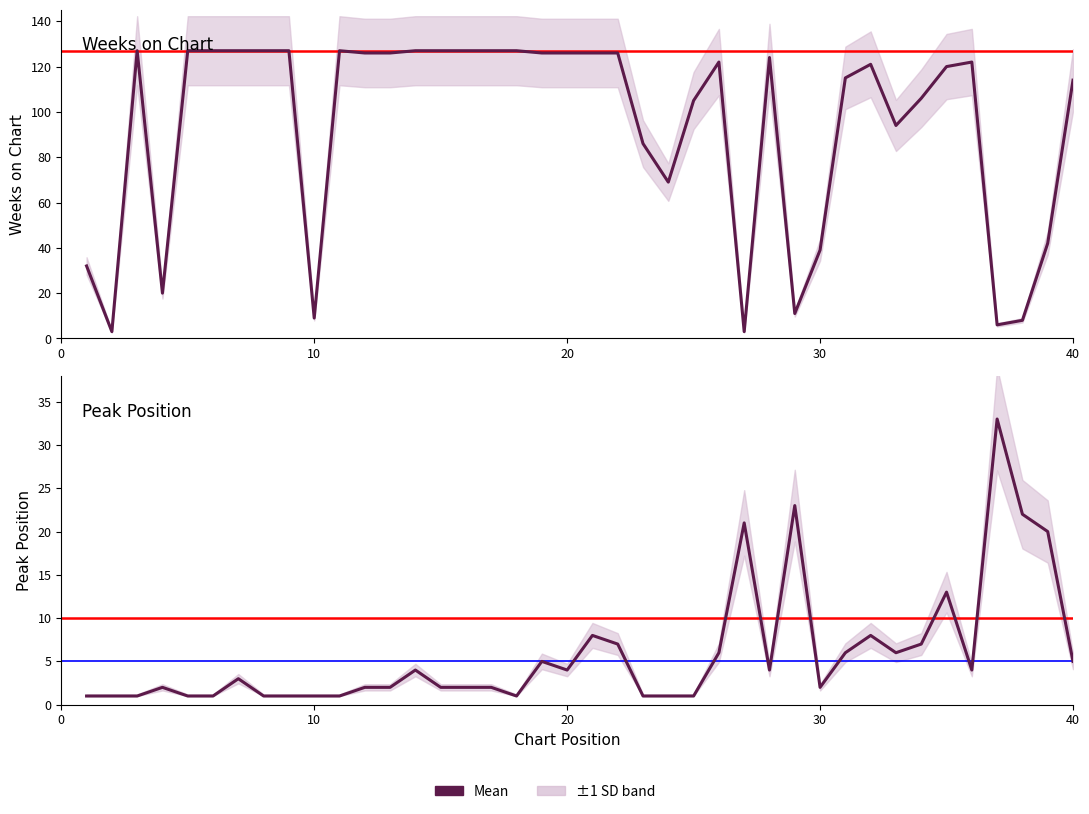

How many values in the Peak Position series exceed 3?

19